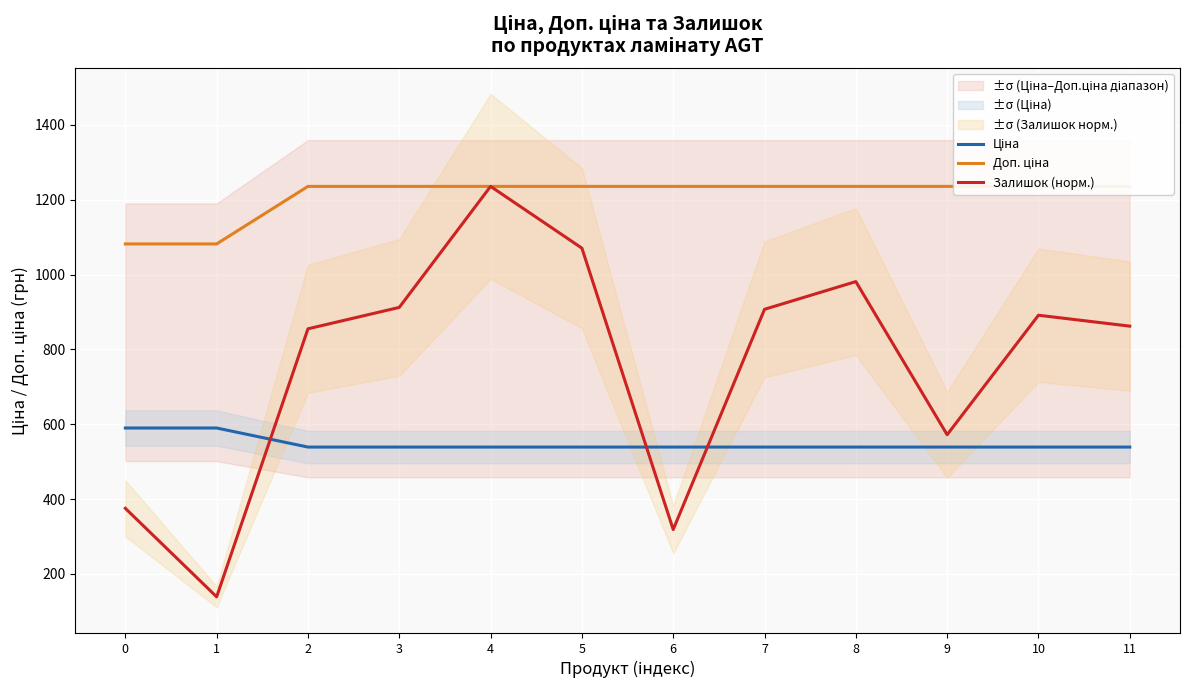

Reading left to right, what are all the values shown in this chart?

Ціна: 589.9	589.9	539.0	539.0	539.0	539.0	539.0	539.0	539.0	539.0	539.0	539.0
Доп. ціна: 1081.7	1081.7	1235.4	1235.4	1235.4	1235.4	1235.4	1235.4	1235.4	1235.4	1235.4	1235.4
Залишок (норм.): 375.4	138.9	854.9	912.1	1235.4	1070.4	318.7	907.0	981.1	572.0	891.2	862.1